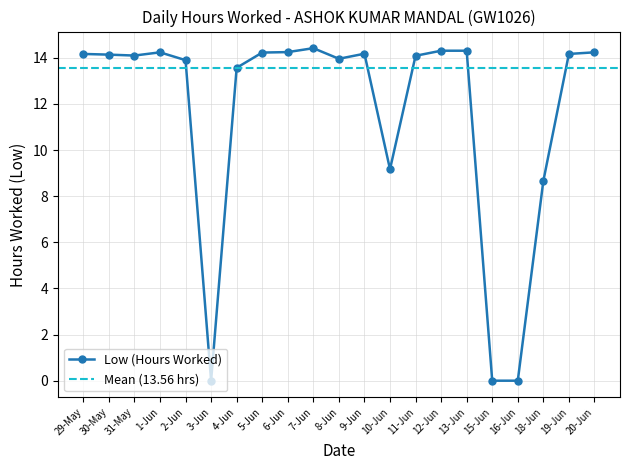

What is the label of the 19th point from the right?

31-May